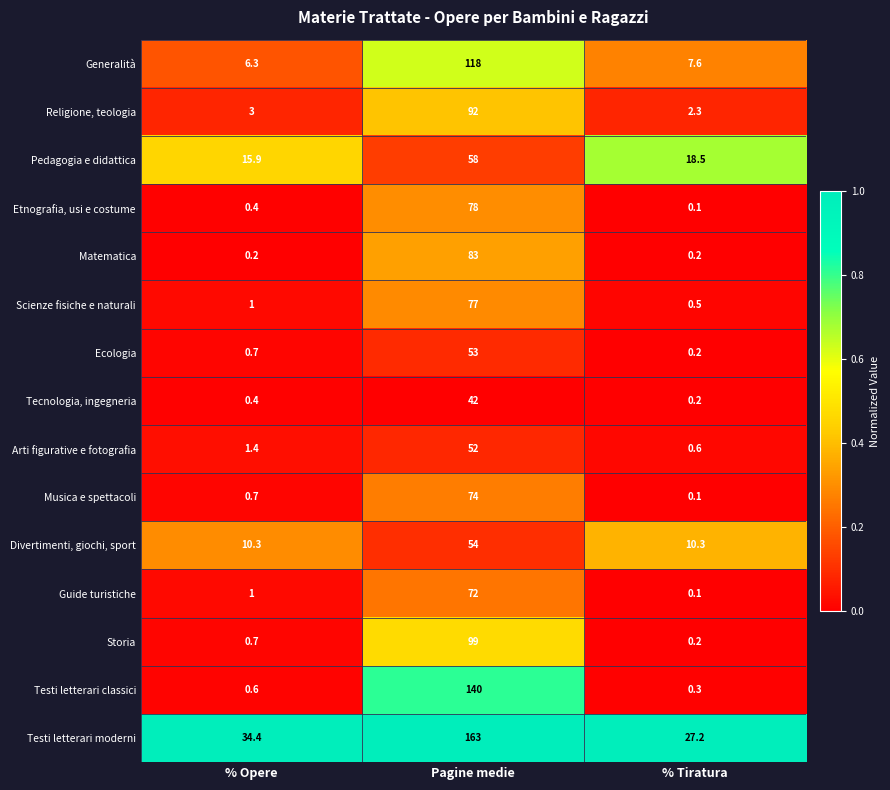

True or false: Pedagogia e didattica has a value of 14.5 at Pagine medie.

False